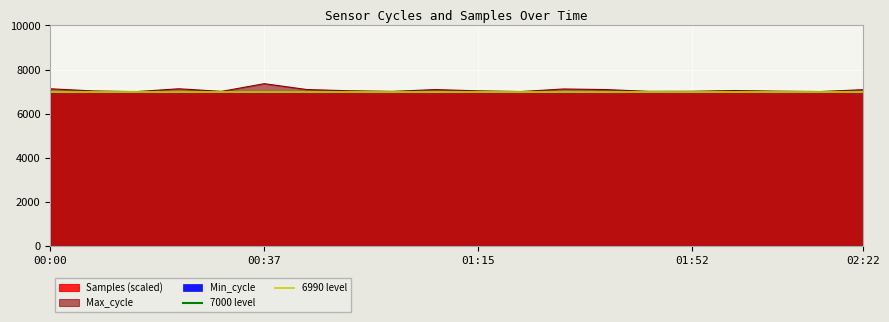

What is the value of the 7000 level point at the 1st from the left?

7000